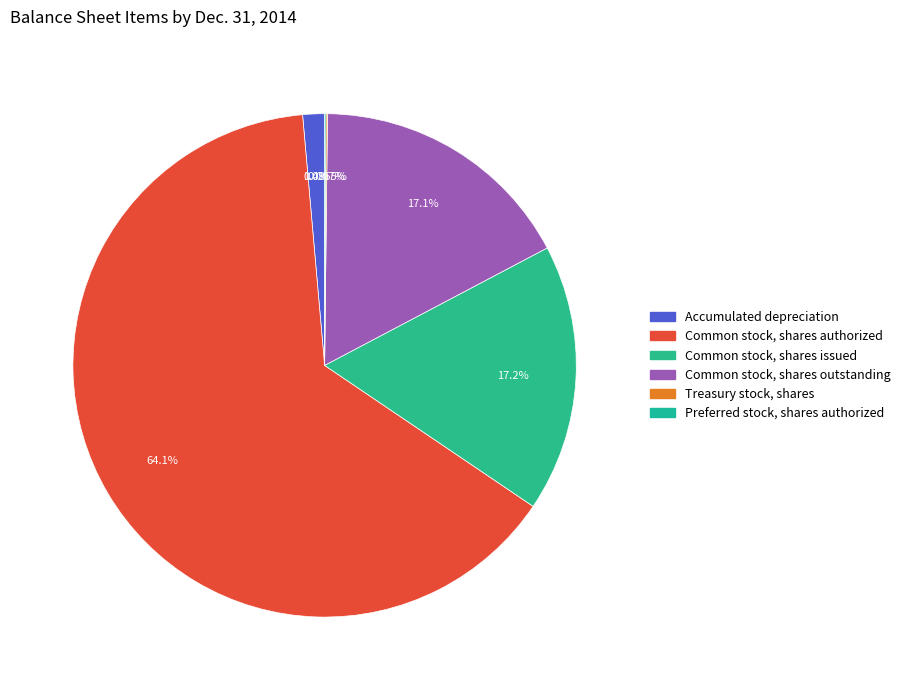

Is there a majority slice in this chart?

Yes